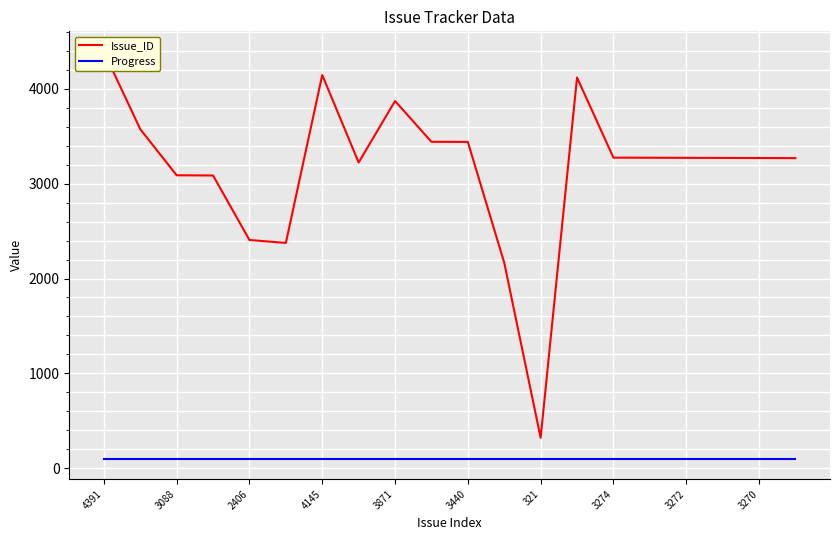

What is the value of the Issue_ID point at the 13th from the left?

321